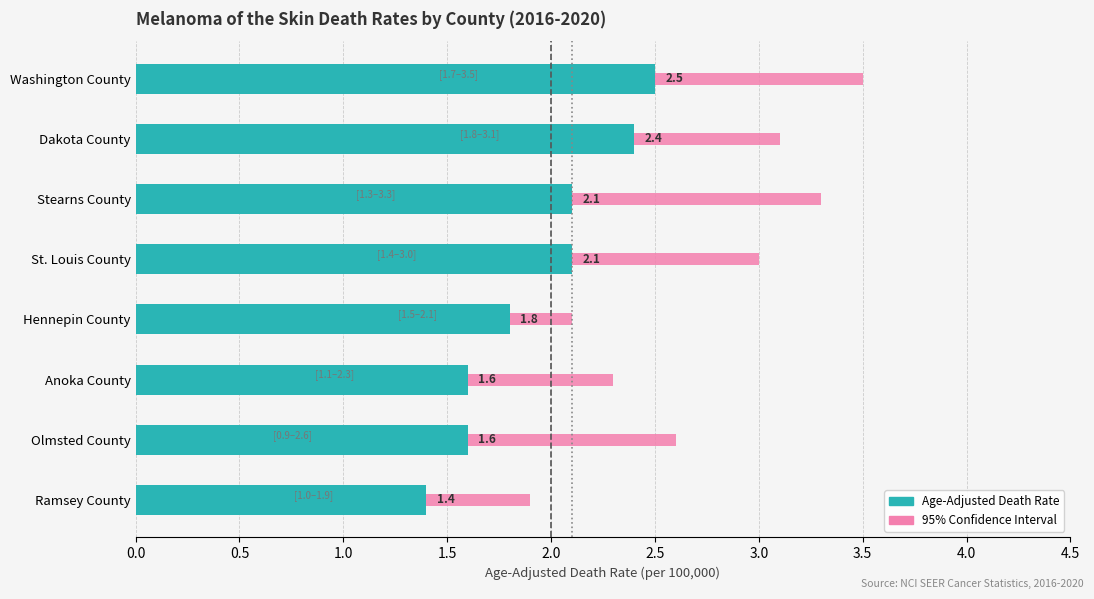

Is it true that Age-Adjusted Death Rate equals 3.4 at Stearns County?

False